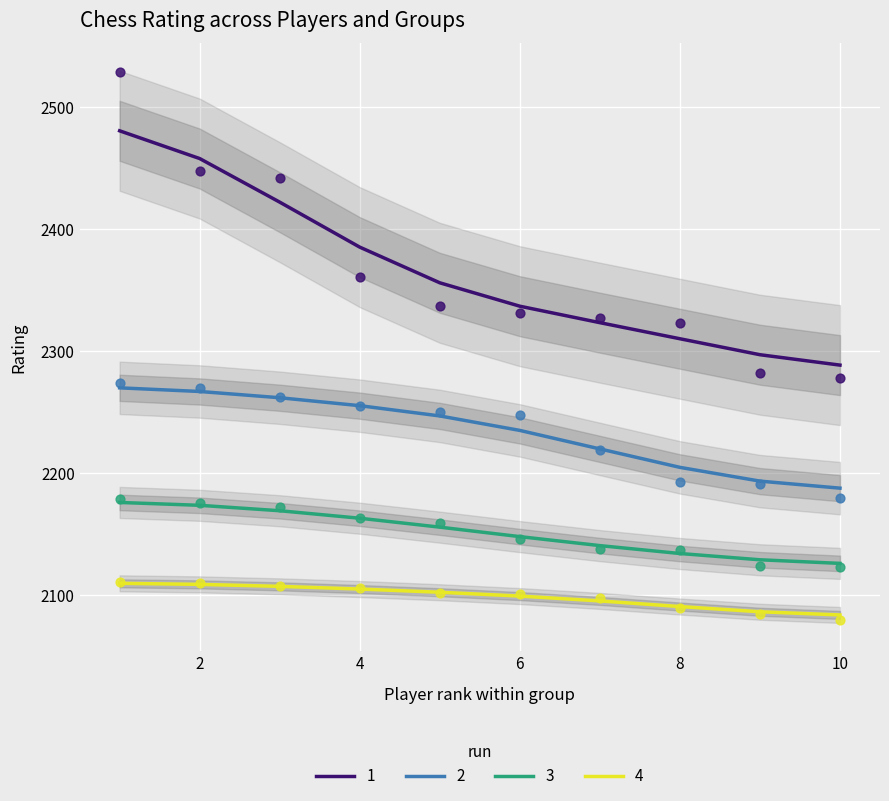

What are all the series names shown in the legend?

1, 2, 3, 4